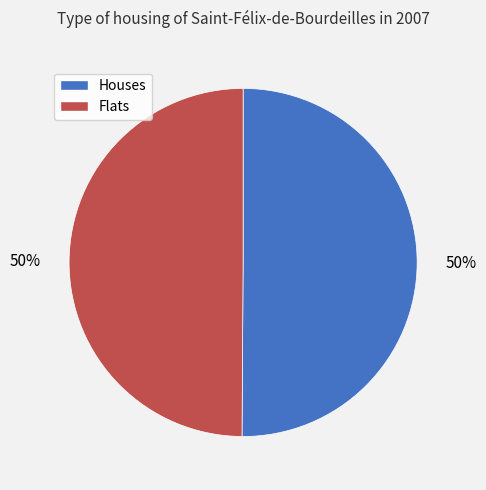

To the nearest percent, what portion does Flats represent?

50%